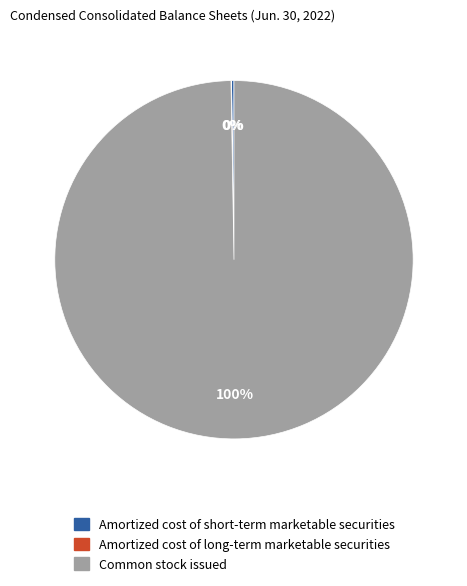

Which slice is the largest?

Common stock issued